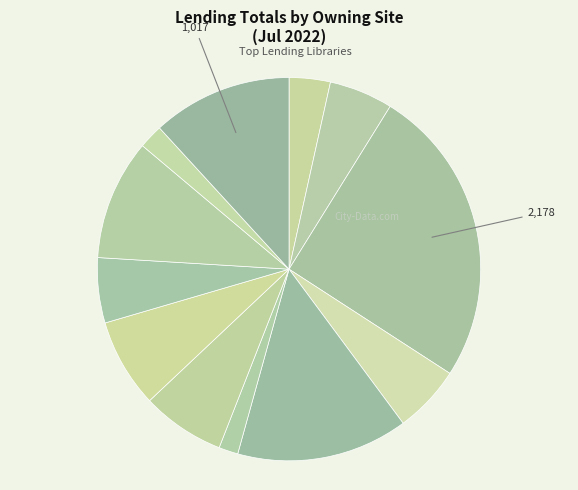

How many segments does this pie chart have?

12